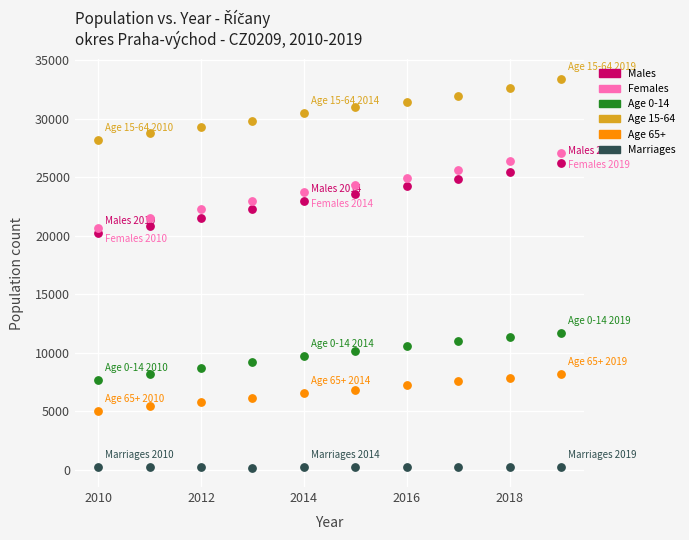

Across all series, what Y value is closest to 16799?

20243